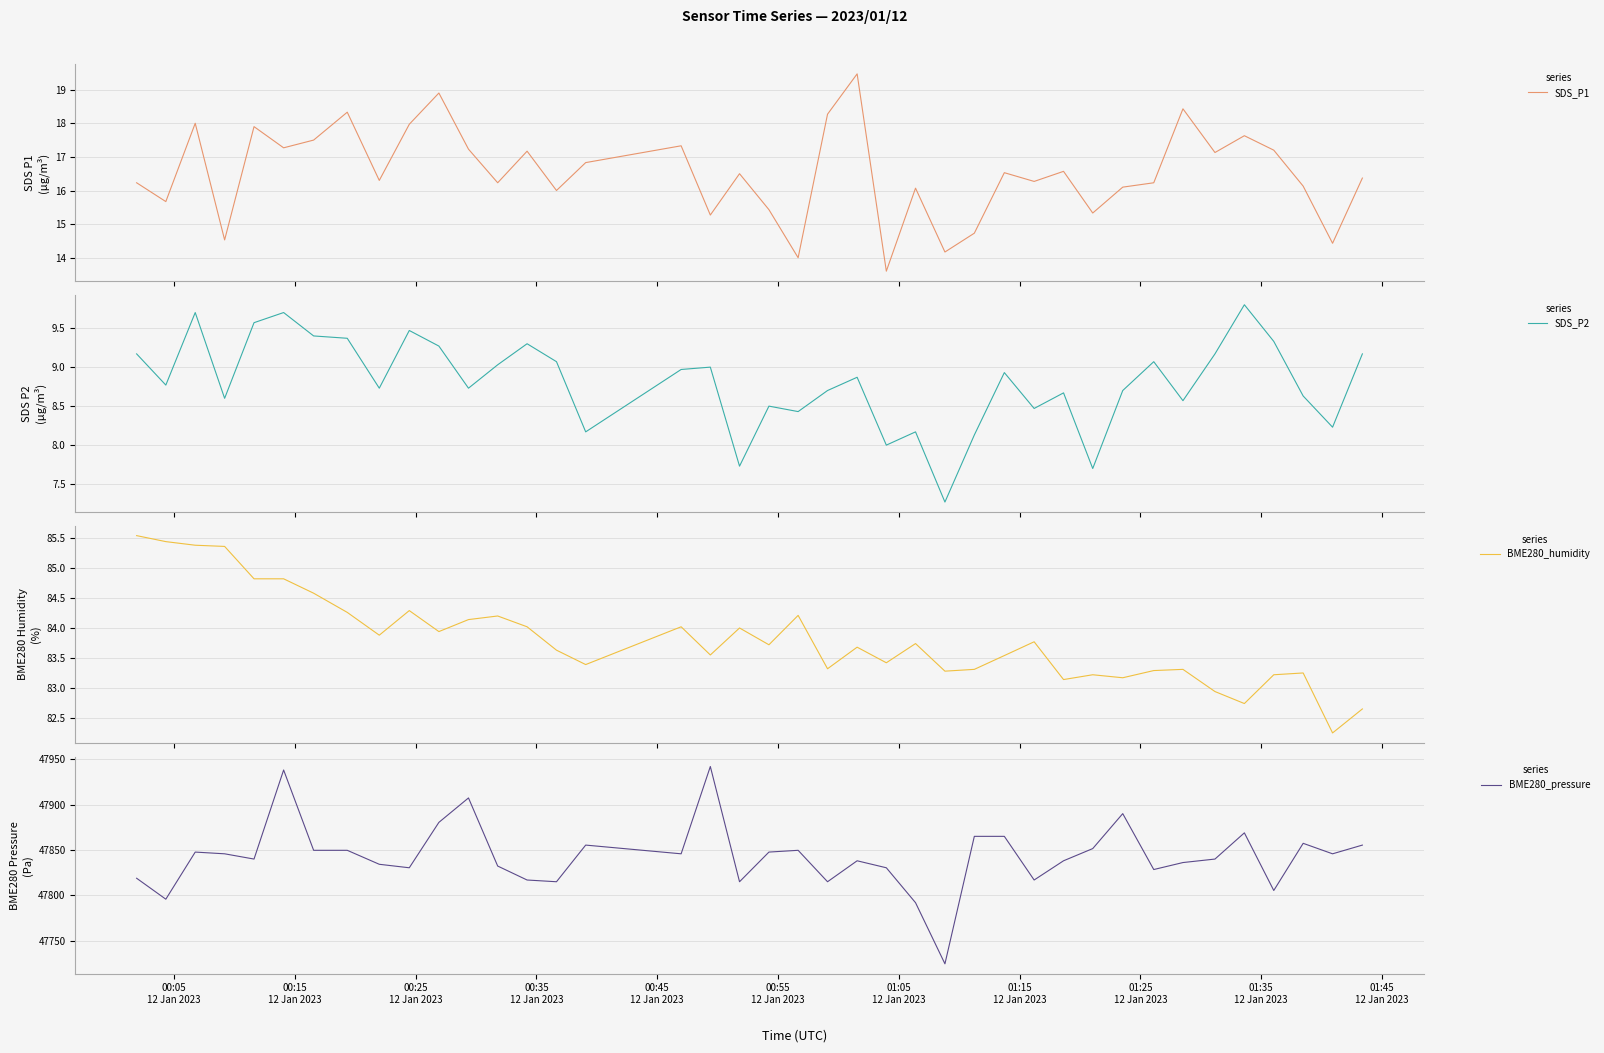

Which series has the largest range (max minus min)?

BME280_pressure